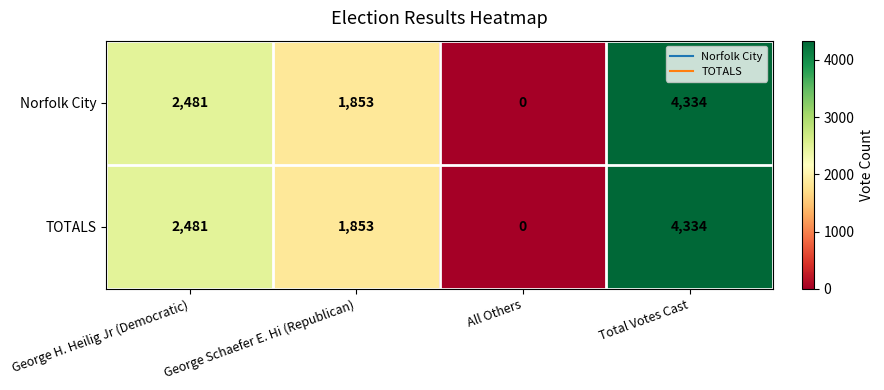

List the labels in order of Norfolk City value, largest first.

Total Votes Cast, George H. Heilig Jr (Democratic), George Schaefer E. Hi (Republican), All Others